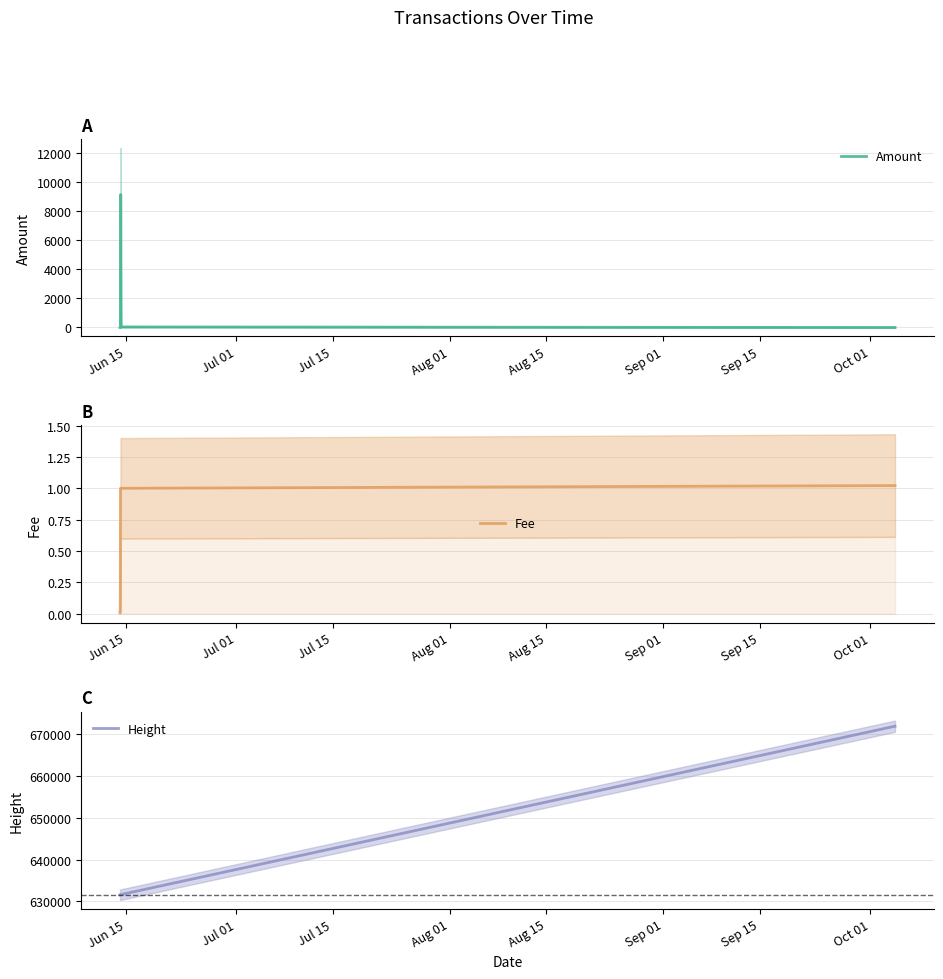

Is this an area chart (filled region under the line)?

No